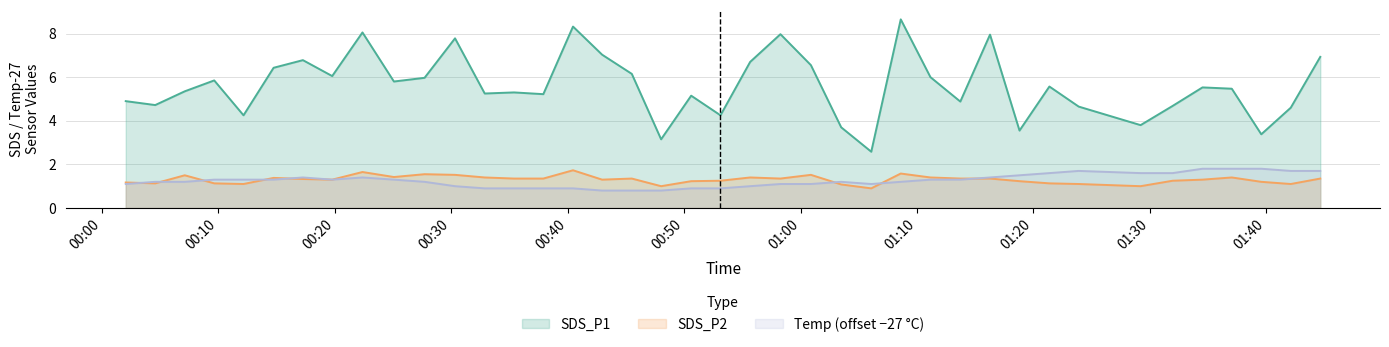

True or false: SDS_P2 and SDS_P1 cross at least once.

False